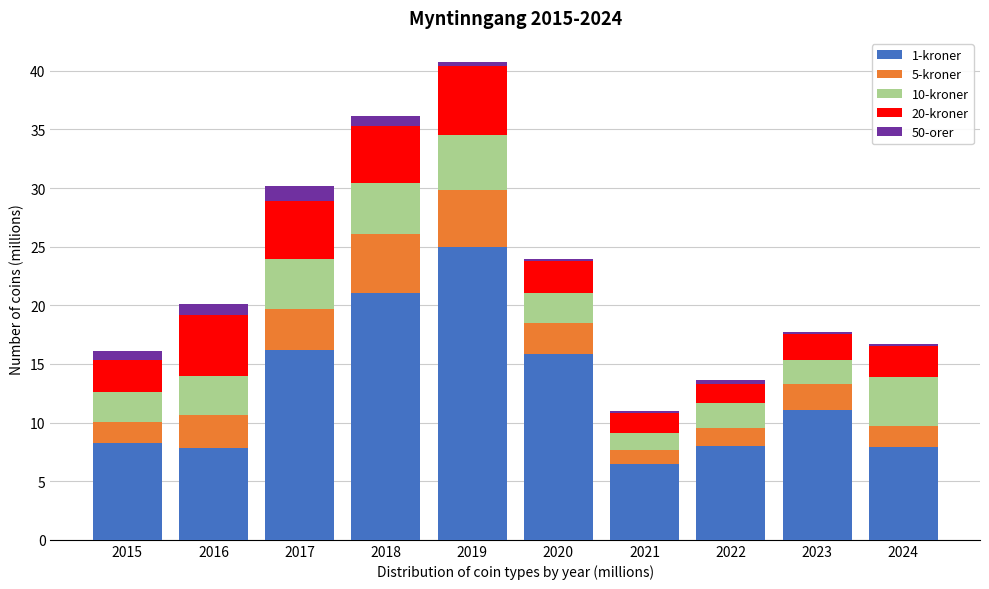

What is the difference between the maximum and minimum values in the 1-kroner series?

18.4